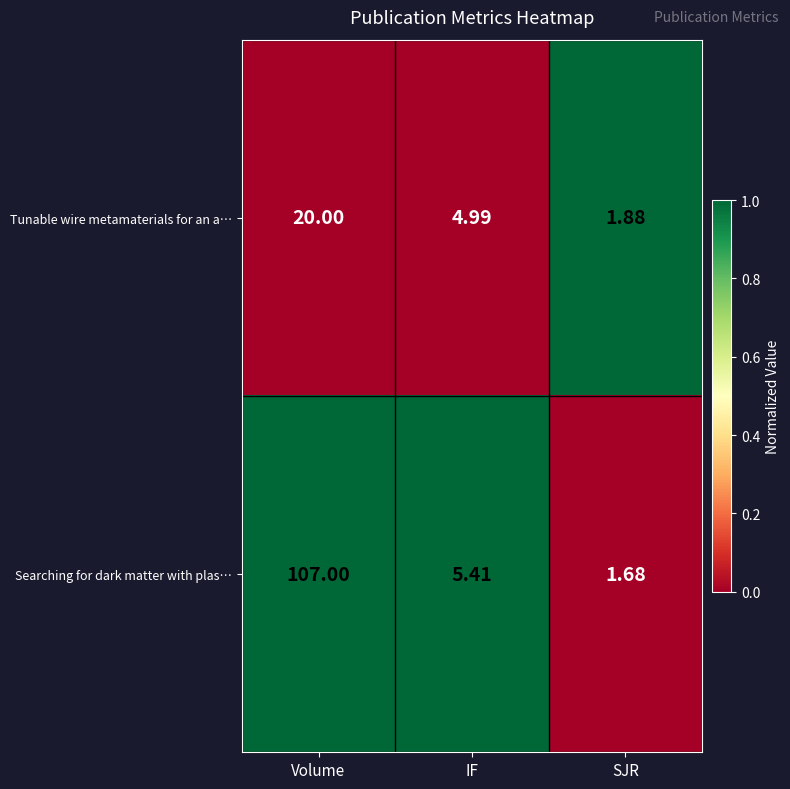

Count the number of data series in this chart.

2